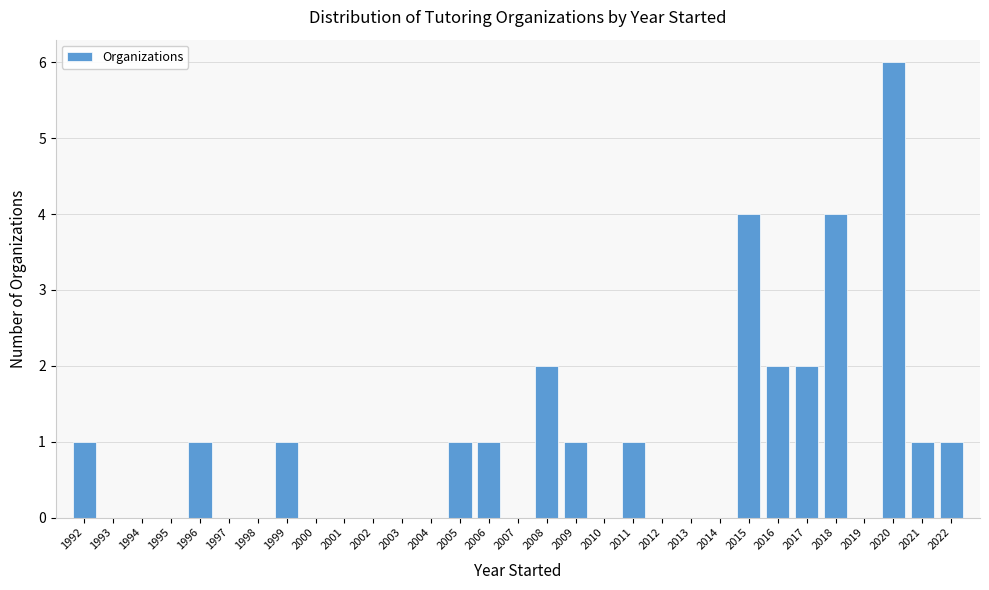

What value does the data have at 2015?

4